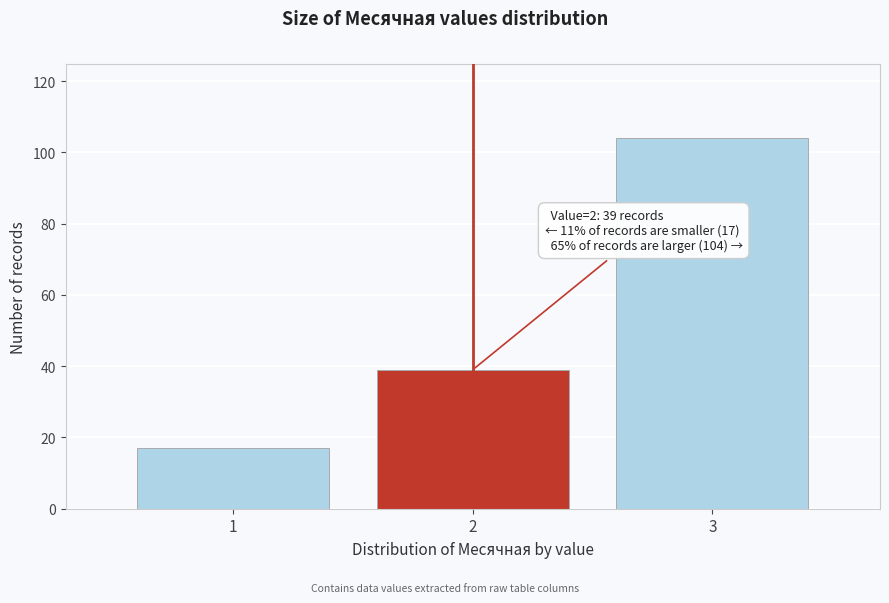

Which range on the x-axis has the tallest bar?

2.5 to 3.5